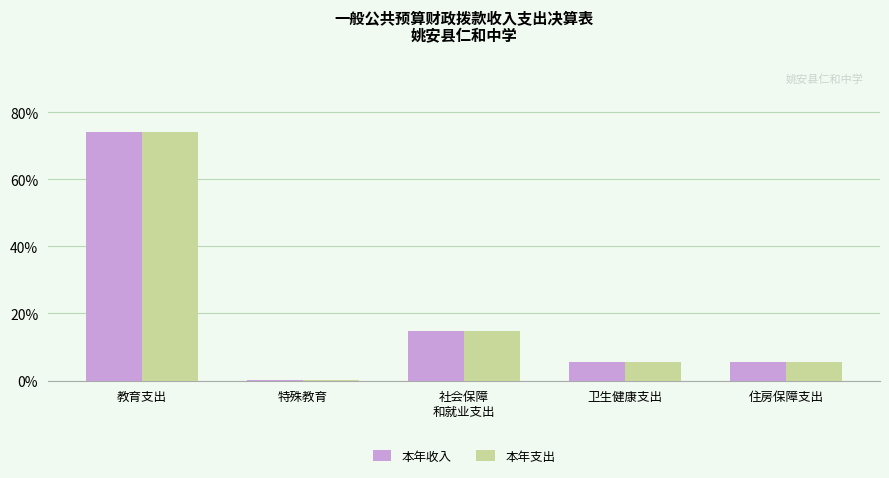

True or false: 本年支出 has a value of 14.7 at 社会保障
和就业支出.

True